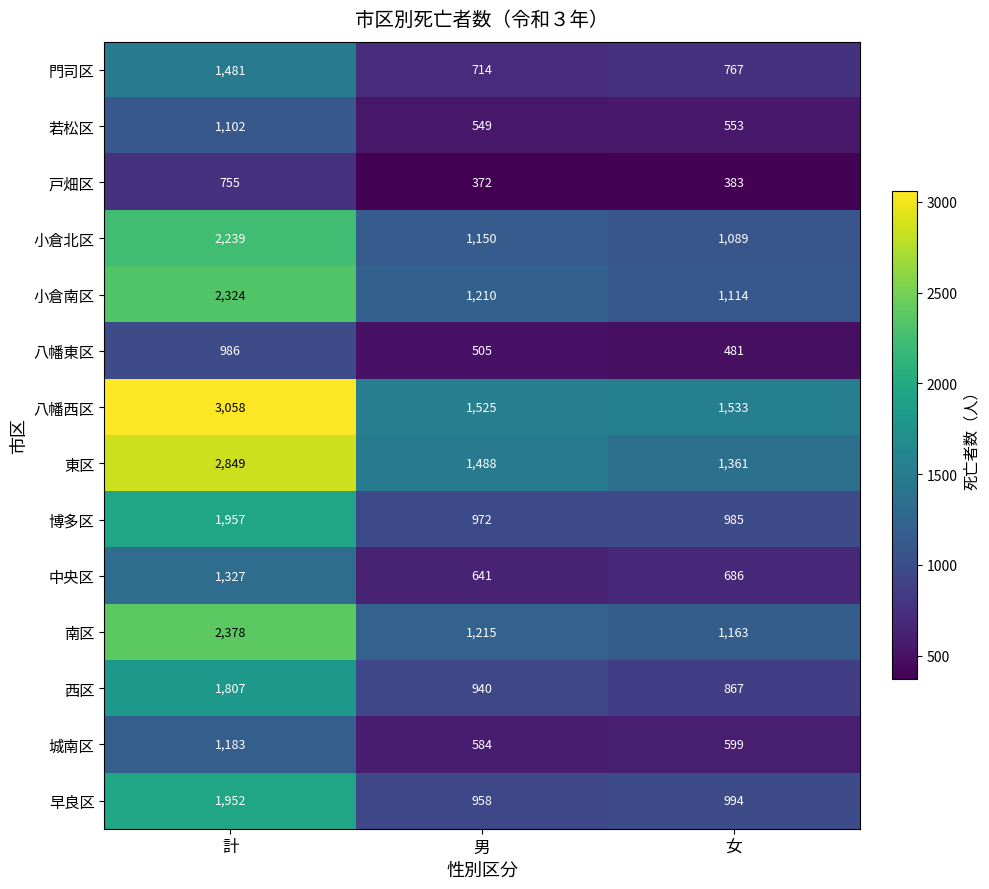

At which category is the sum across all series the highest?

計